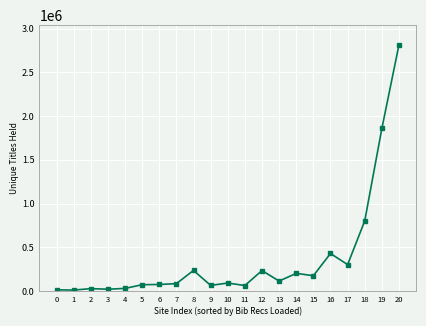

What is the maximum value shown in the chart?

2816168